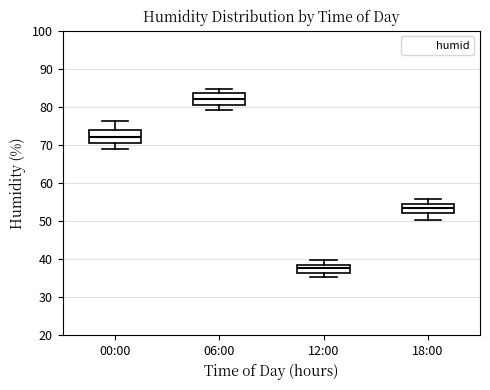

Where is the lower edge of the box for 06:00 on the y-axis? The values are not printed on the chart, so give them approximately, as read against the axis.

80